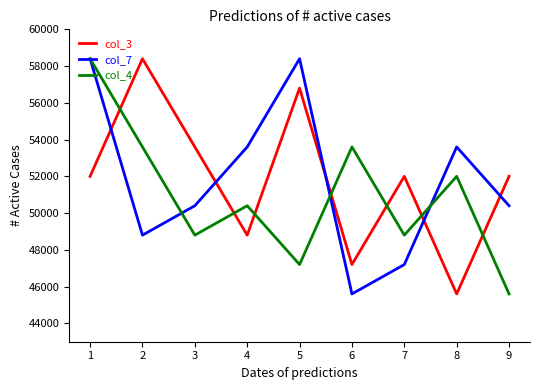

Which category has the lowest value in the col_3 series?

8